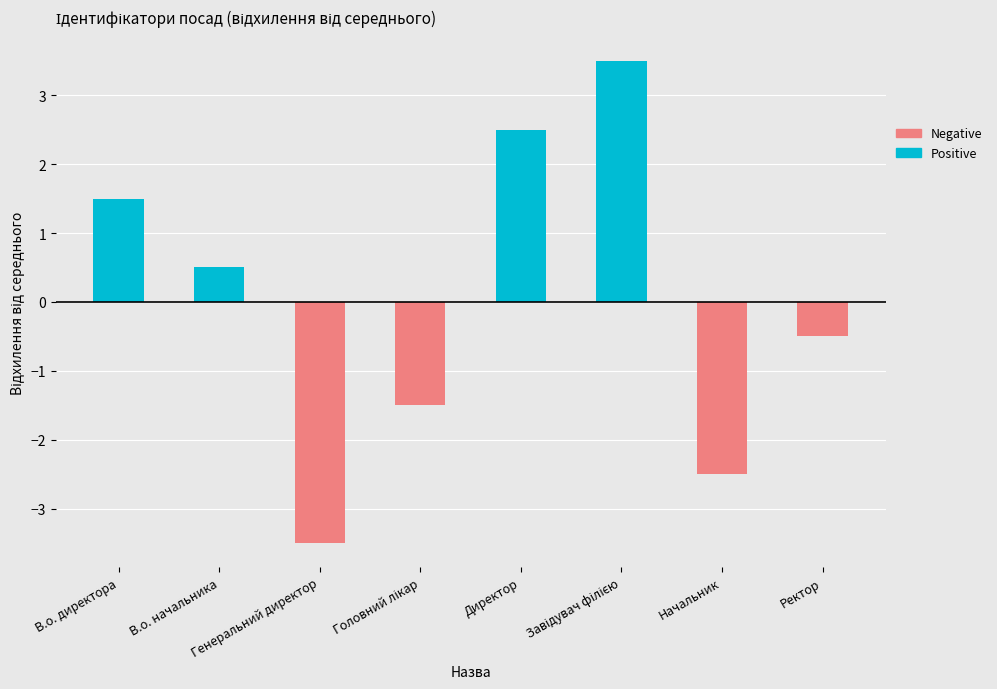

What is the label of the 8th bar from the right?

В.о. директора